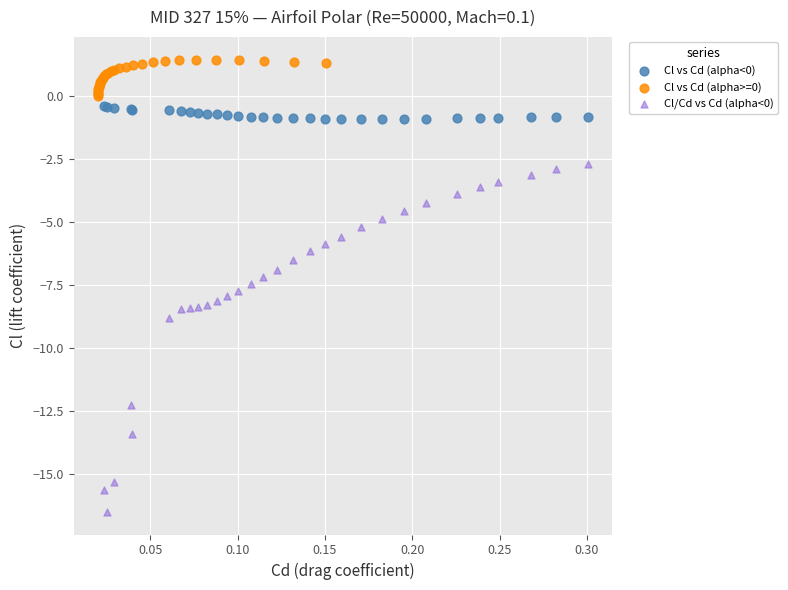

Which series reaches the minimum Y coordinate?

Cl/Cd vs Cd (alpha<0)